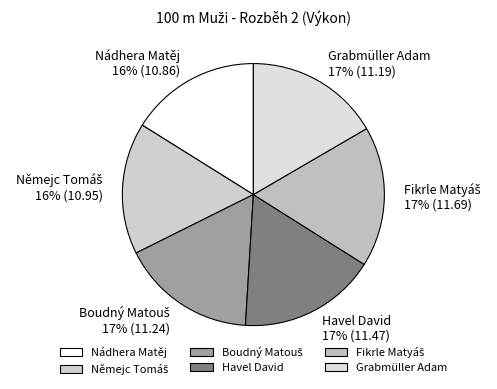

Does Grabmüller Adam represent more than half of the total?

No